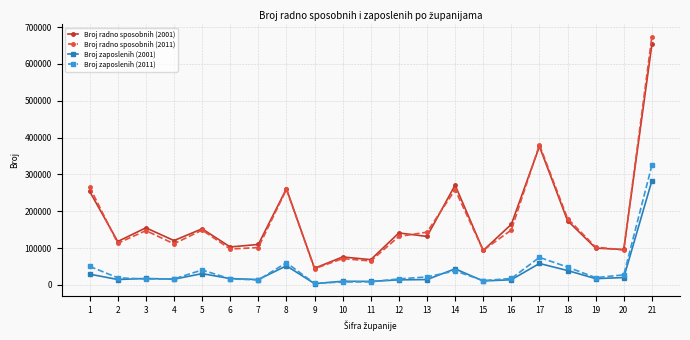

What is the difference between the highest and lowest values at 21?

391101.3